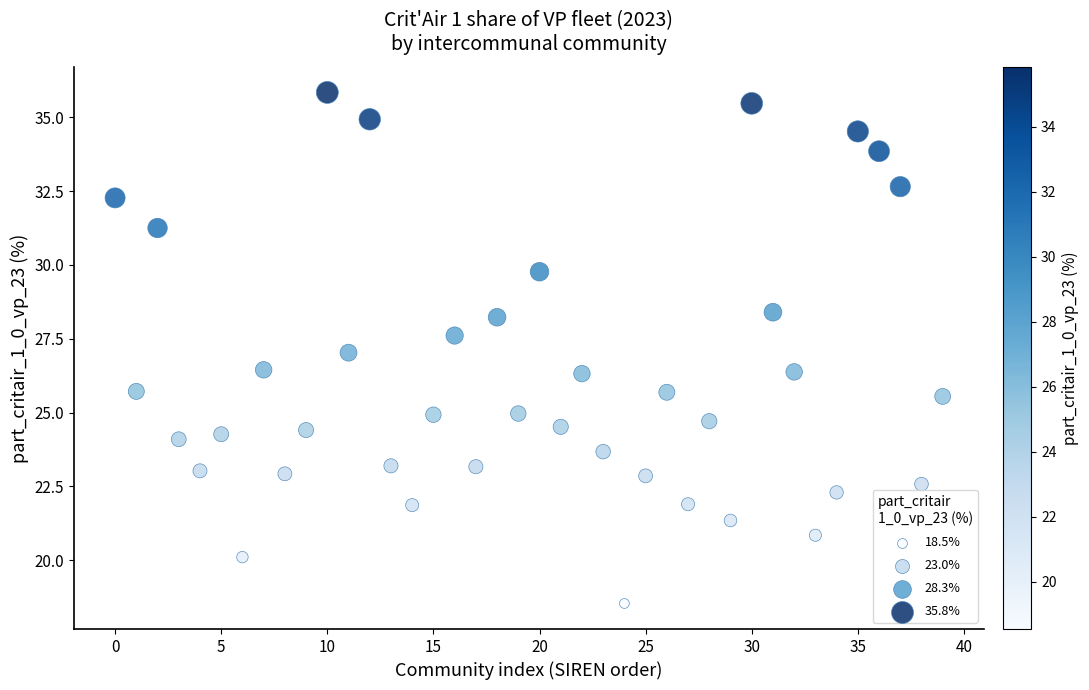

What is the range of Y values (max minus min)?

17.3